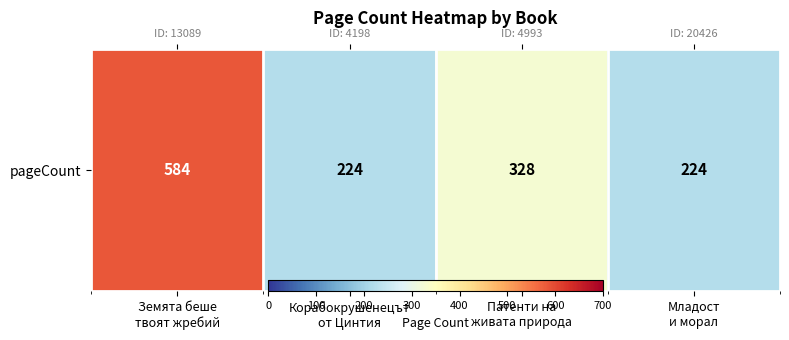

Between Корабокрушенецът
от Цинтия and Земята беше
твоят жребий, which is larger?

Земята беше
твоят жребий